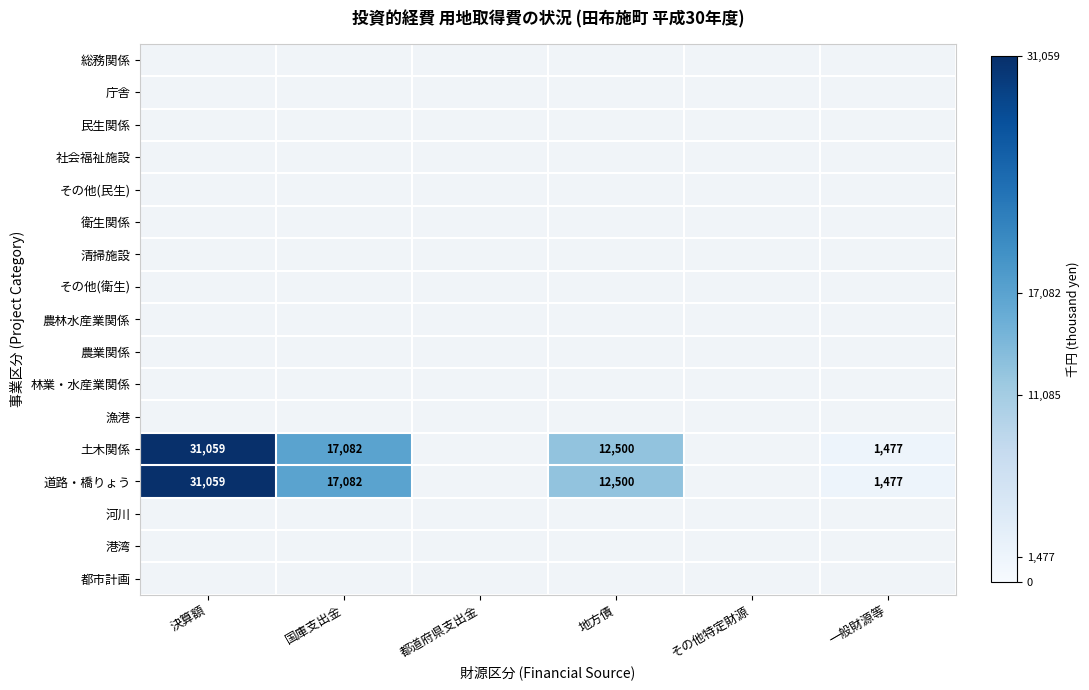

List the series in order of their overall mean, lowest first.

総務関係, 庁舎, 民生関係, 社会福祉施設, その他(民生), 衛生関係, 清掃施設, その他(衛生), 農林水産業関係, 農業関係, 林業・水産業関係, 漁港, 土木関係, 道路・橋りょう, 河川, 港湾, 都市計画